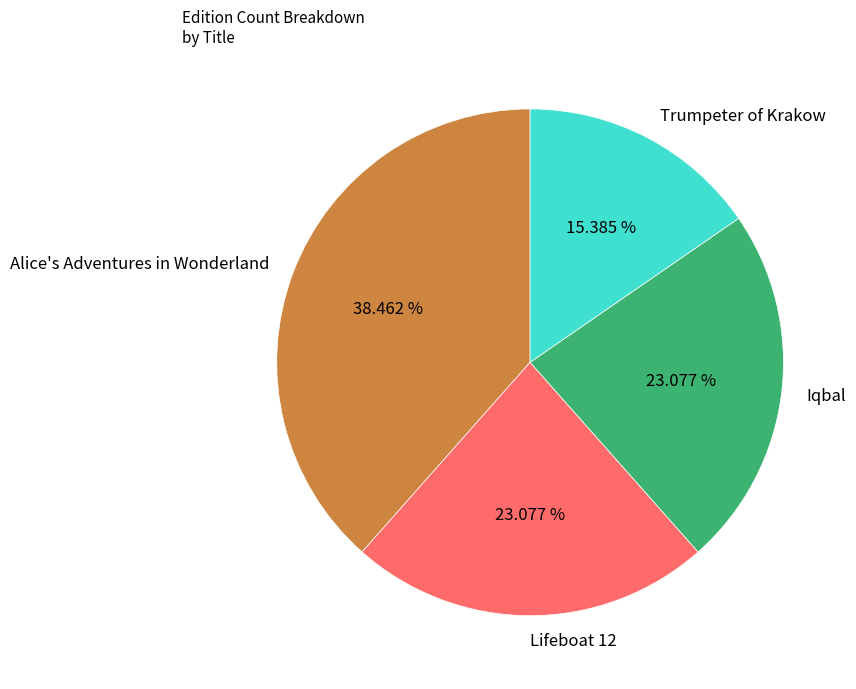

True or false: Lifeboat 12 accounts for 23% of the total.

True